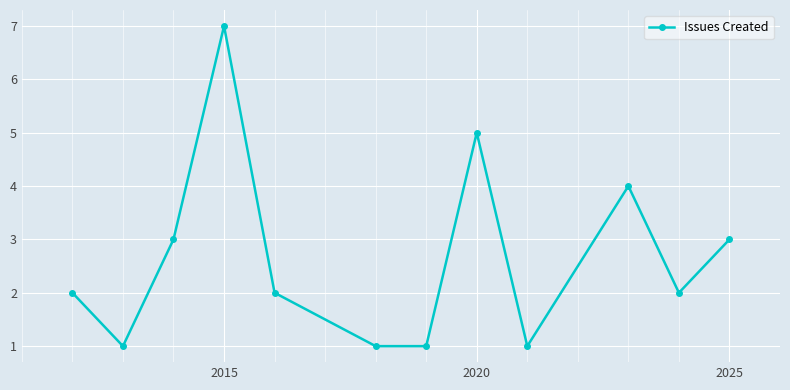

Reading left to right, list all the values displayed in this chart.

2	1	3	7	2	1	1	5	1	4	2	3